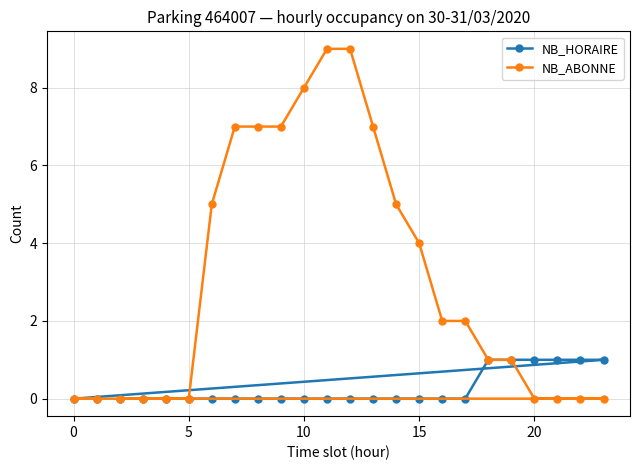

List the series in order of their overall mean, highest first.

NB_ABONNE, NB_HORAIRE